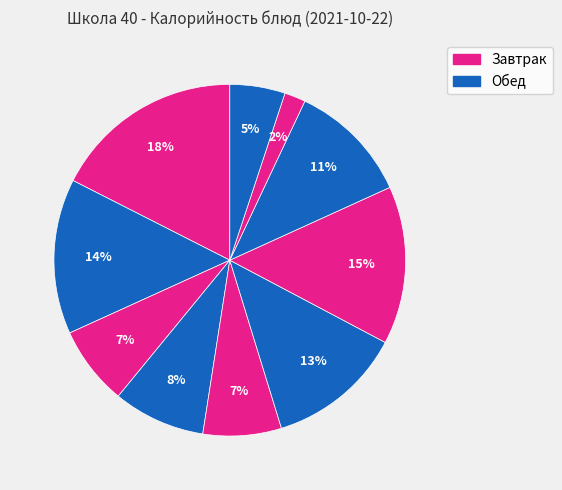

How many slices are in this pie chart?

10